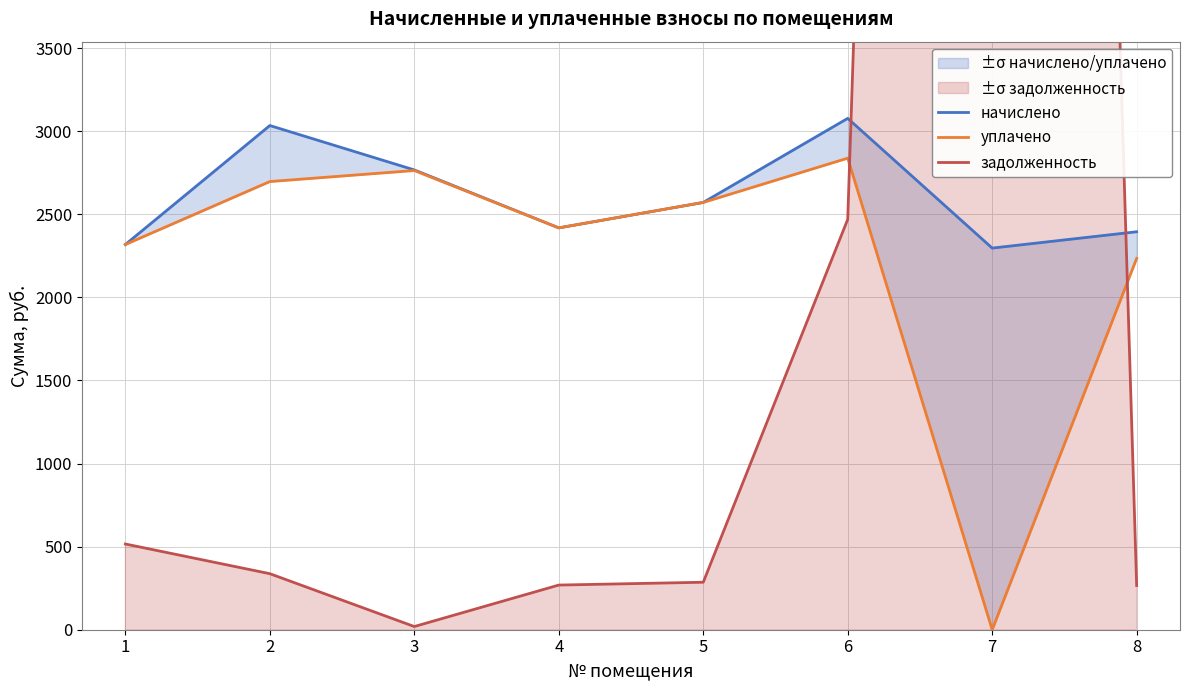

What is the total value across all series at 3?

5548.7